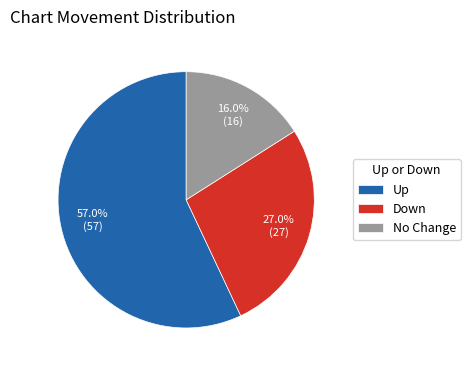

Count the number of slices in the pie.

3